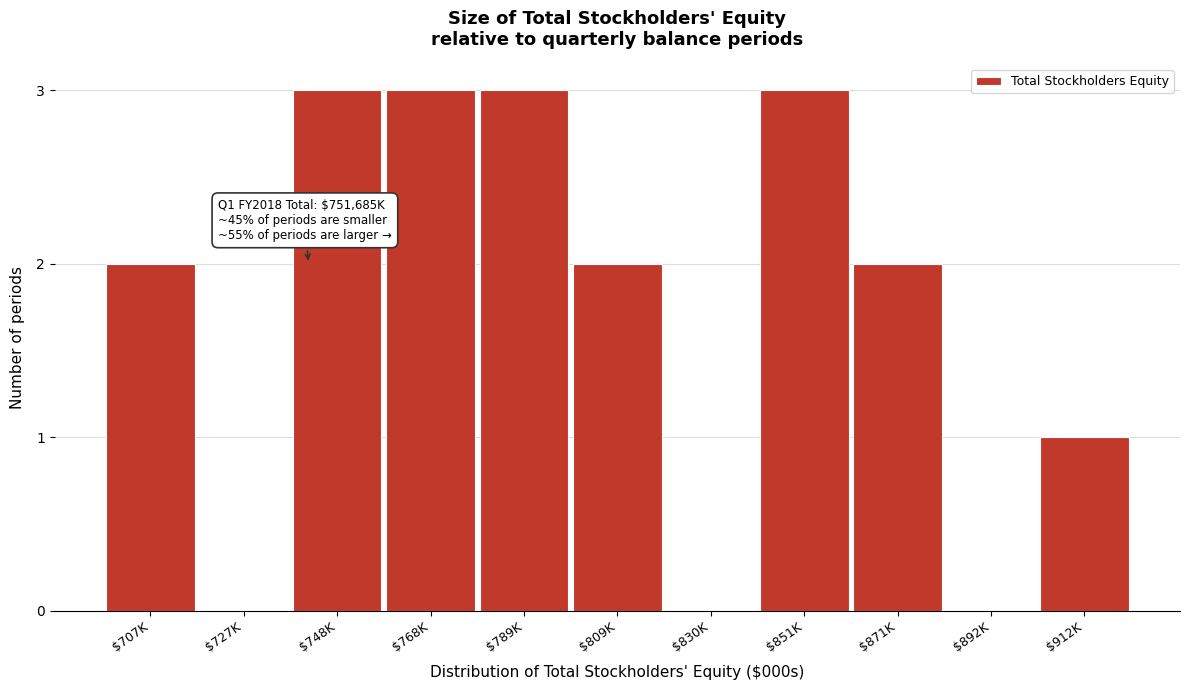

The value at $748K is 1. True or false?

False